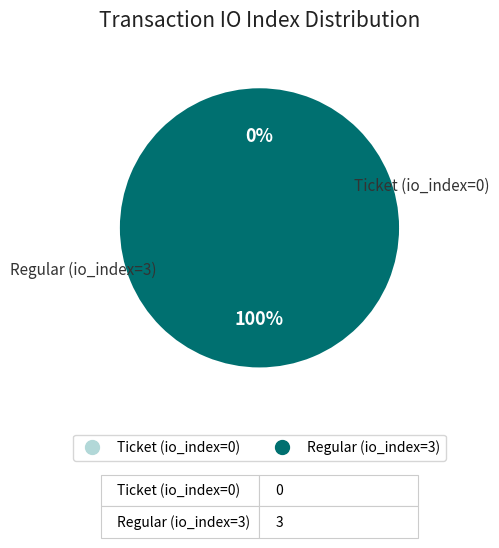

Count the number of slices in the pie.

2